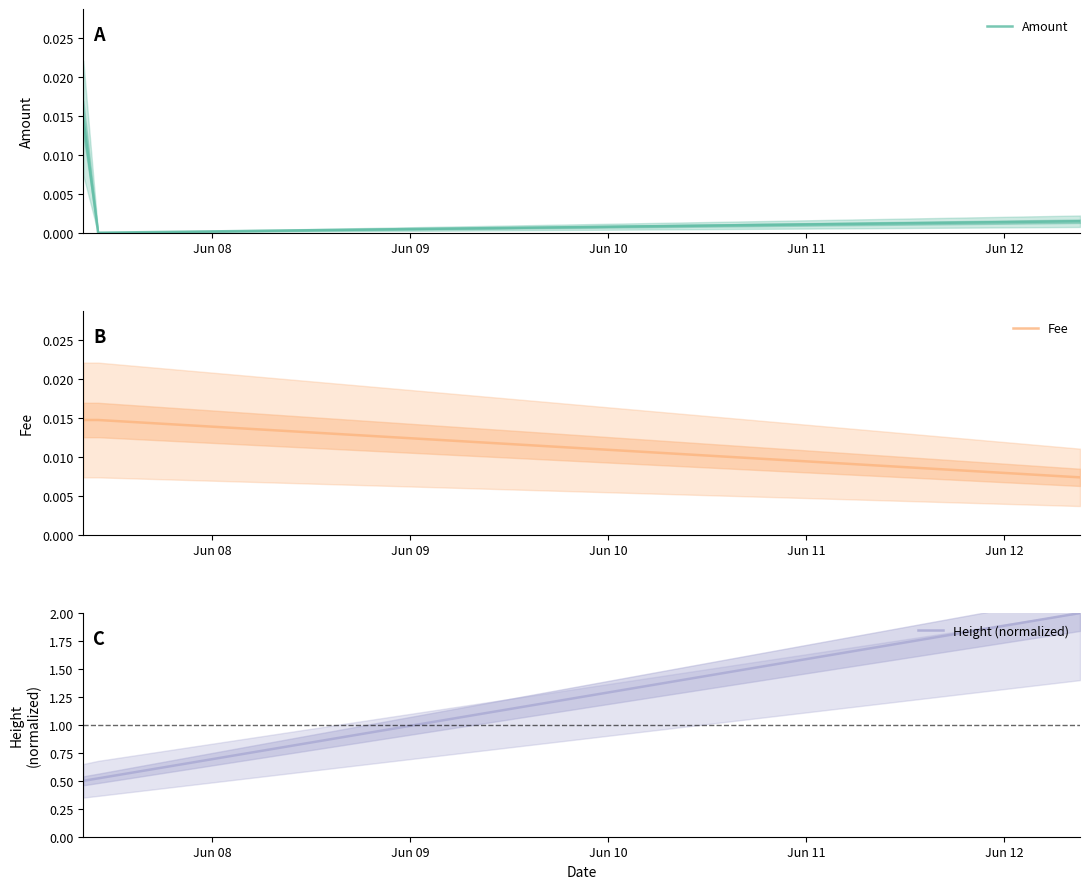

Does the chart have visible grid lines?

No